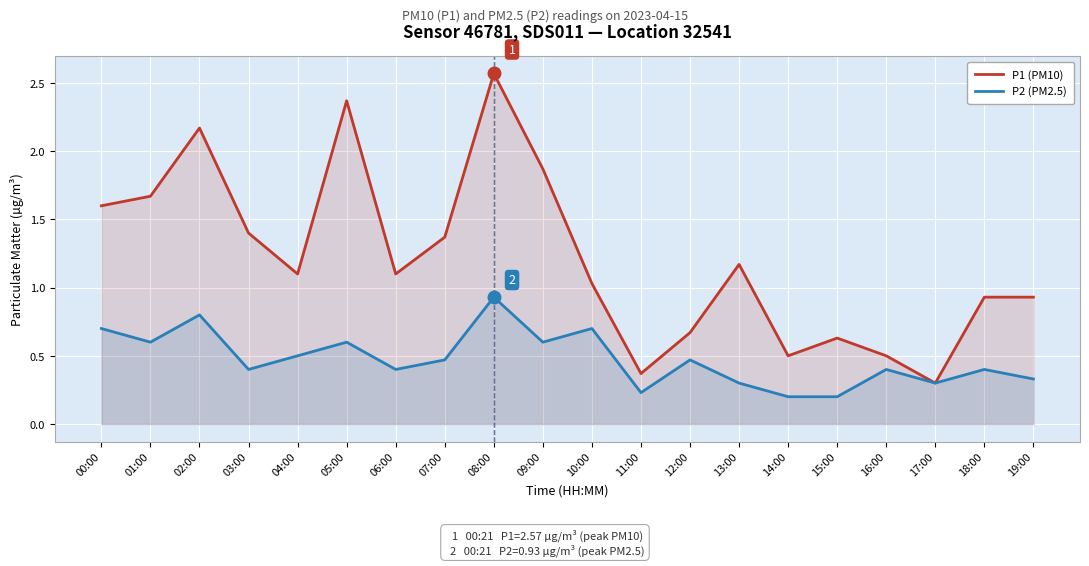

True or false: P1 (PM10) and P2 (PM2.5) cross at least once.

False